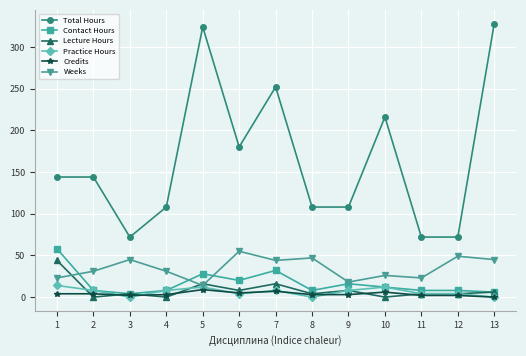

True or false: Contact Hours has a value of 16 at 9.

True